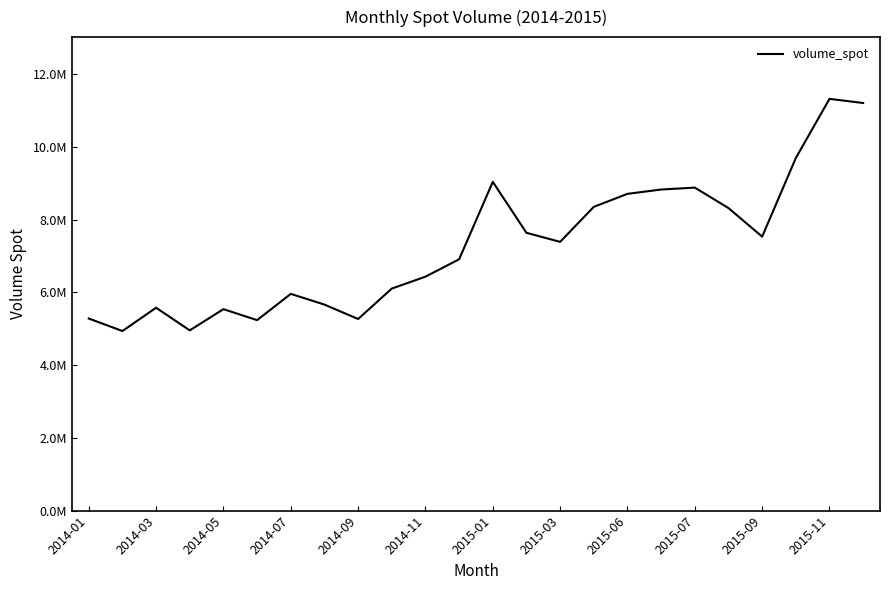

Is this an area chart (filled region under the line)?

No